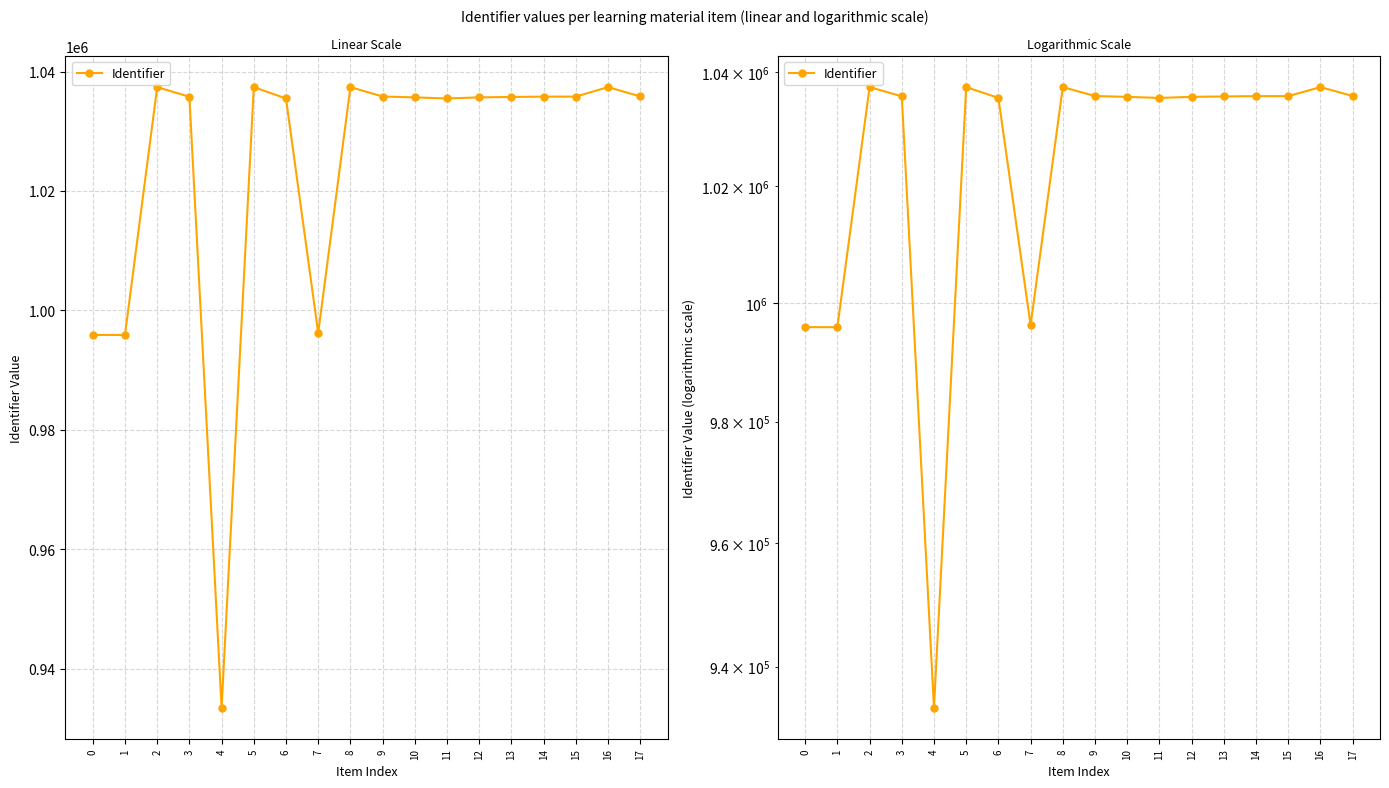

What is the sum of all values?

18427979